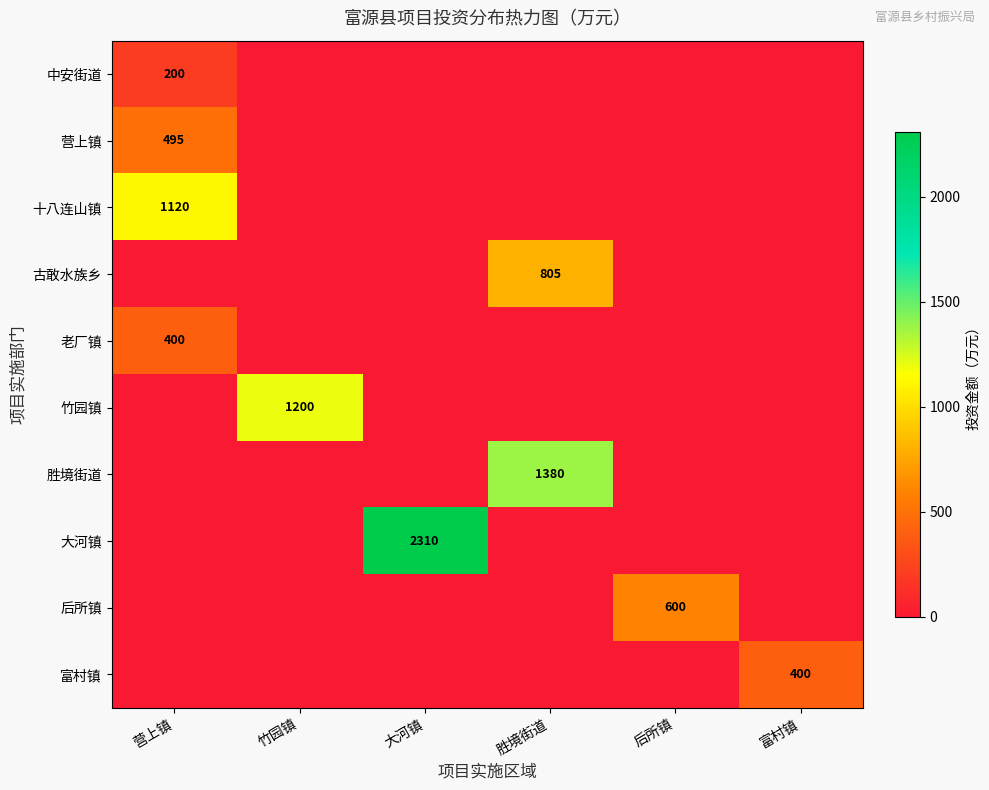

The value of 十八连山镇 at 营上镇 is 1120. True or false?

True